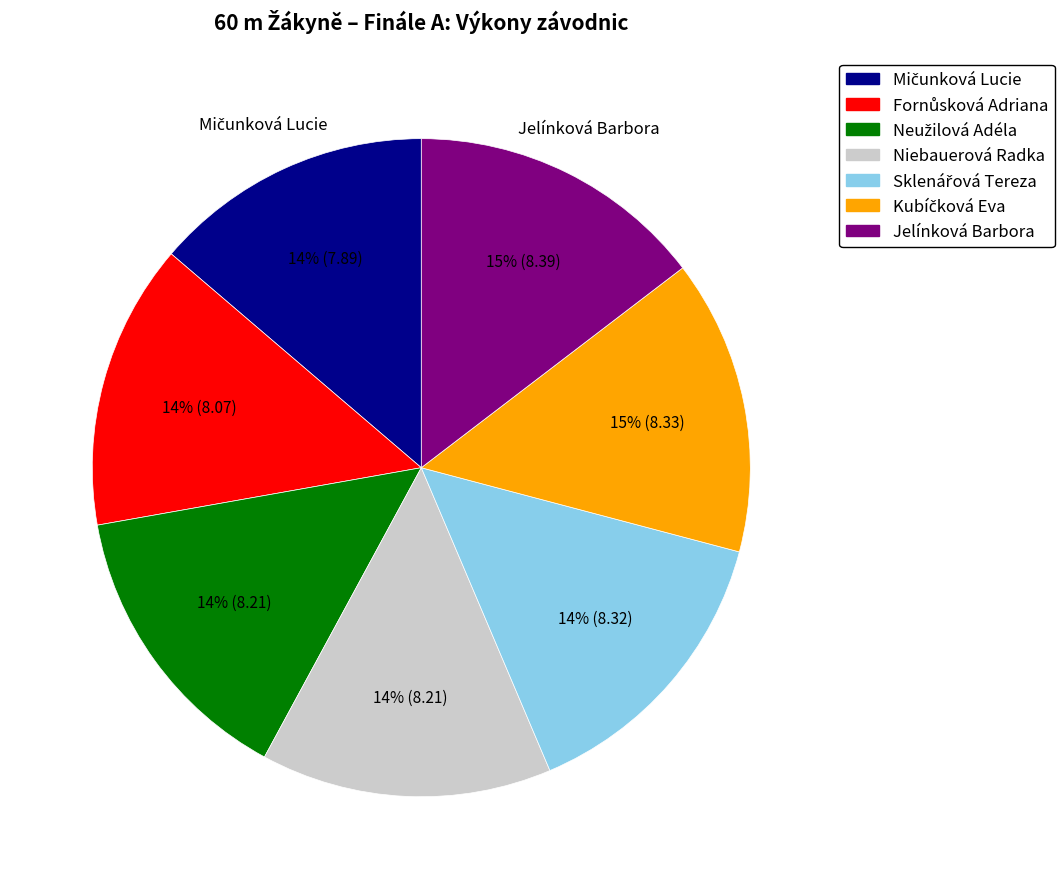

Is it true that Niebauerová Radka is 14% of the pie?

True